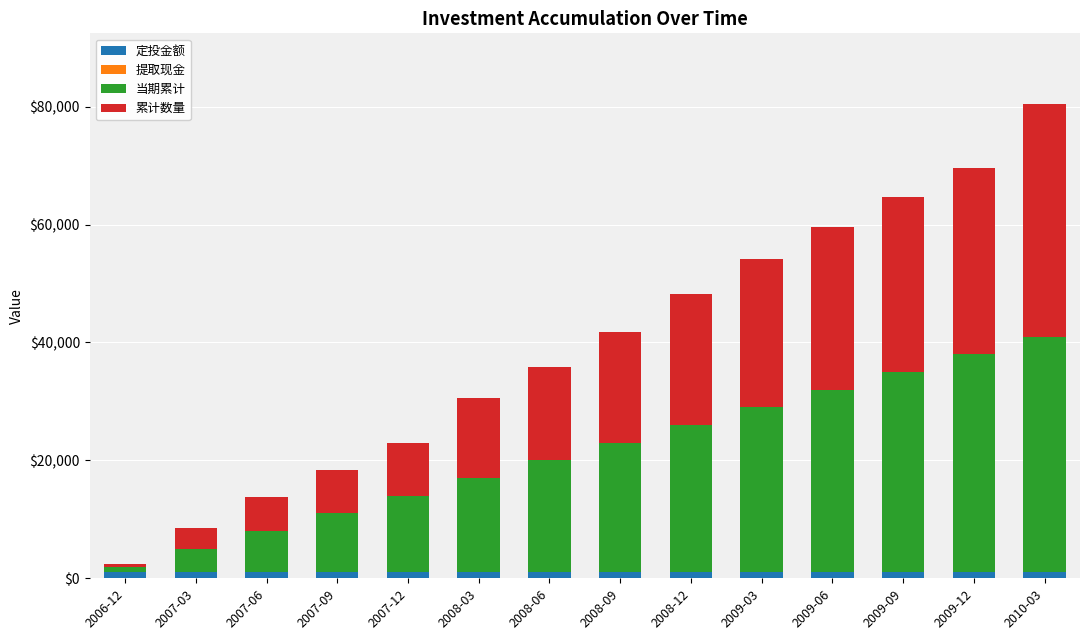

At which category is the sum across all series the highest?

2010-03